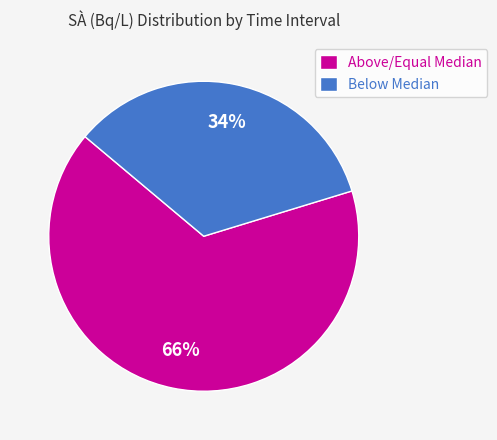

Is the sum of Below Median and Above/Equal Median greater than half?

Yes